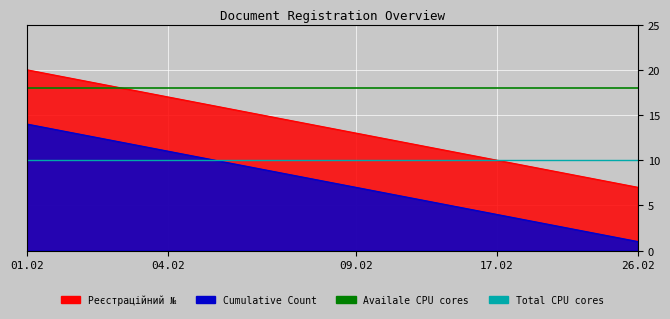

What value does the Availale CPU cores series have at 04.02?

18